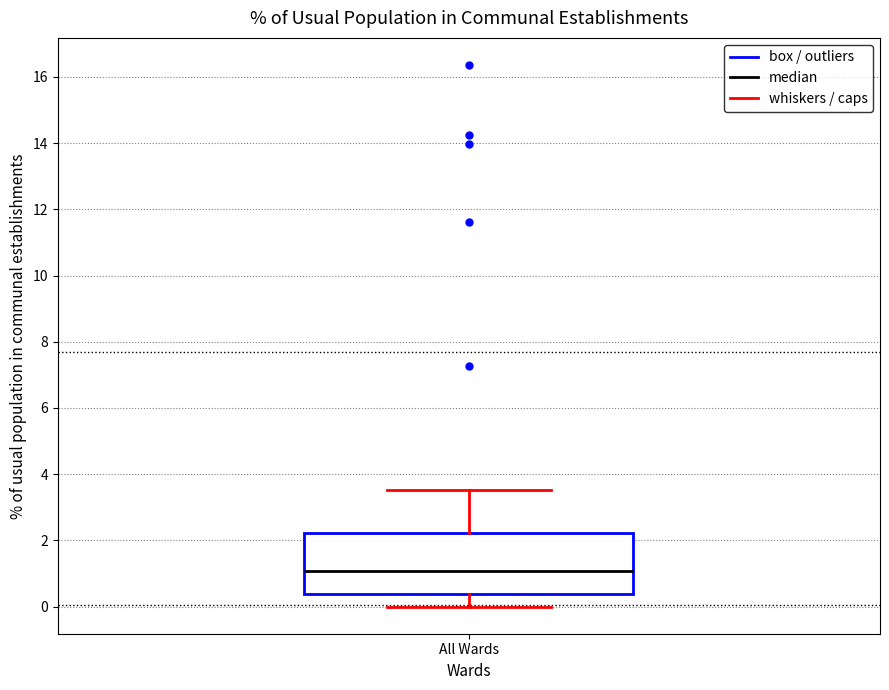

Transcribe this box plot: give where the median line is, the range the box spans, and where the two whiskers end, as read against the y-axis. The values are not printed on the chart, so give them approximately, as read against the axis.

median 1.0, box 0.4 to 2.2, whiskers 0.0 to 3.6